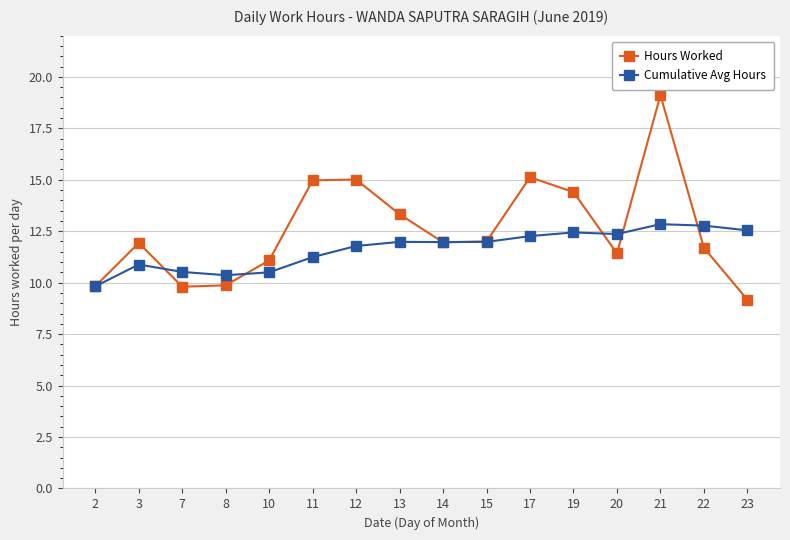

After their last crossing, which series has the higher values: Hours Worked or Cumulative Avg Hours?

Cumulative Avg Hours